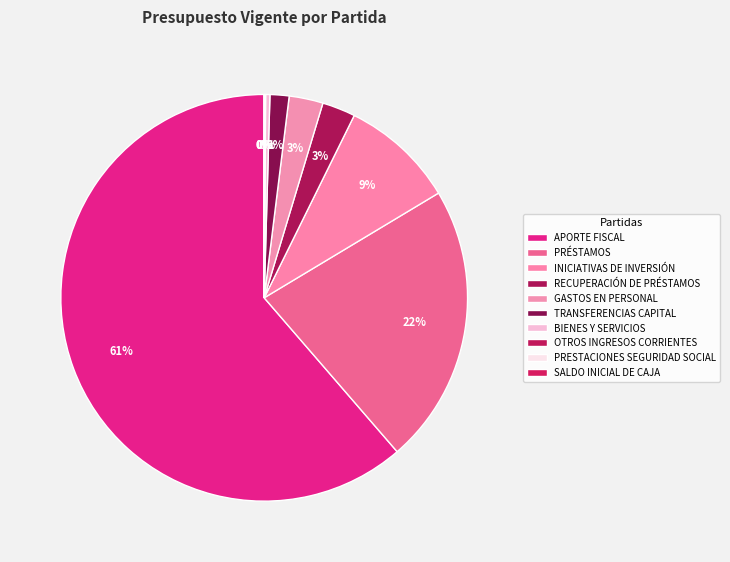

How much of the chart is everything except GASTOS EN PERSONAL?

97.3%